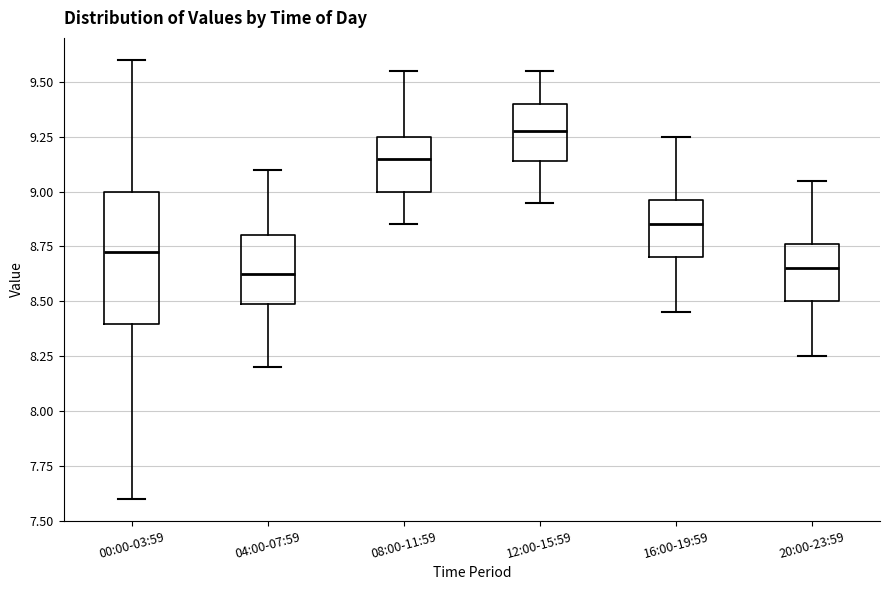

Which box has the highest median line?

12:00-15:59